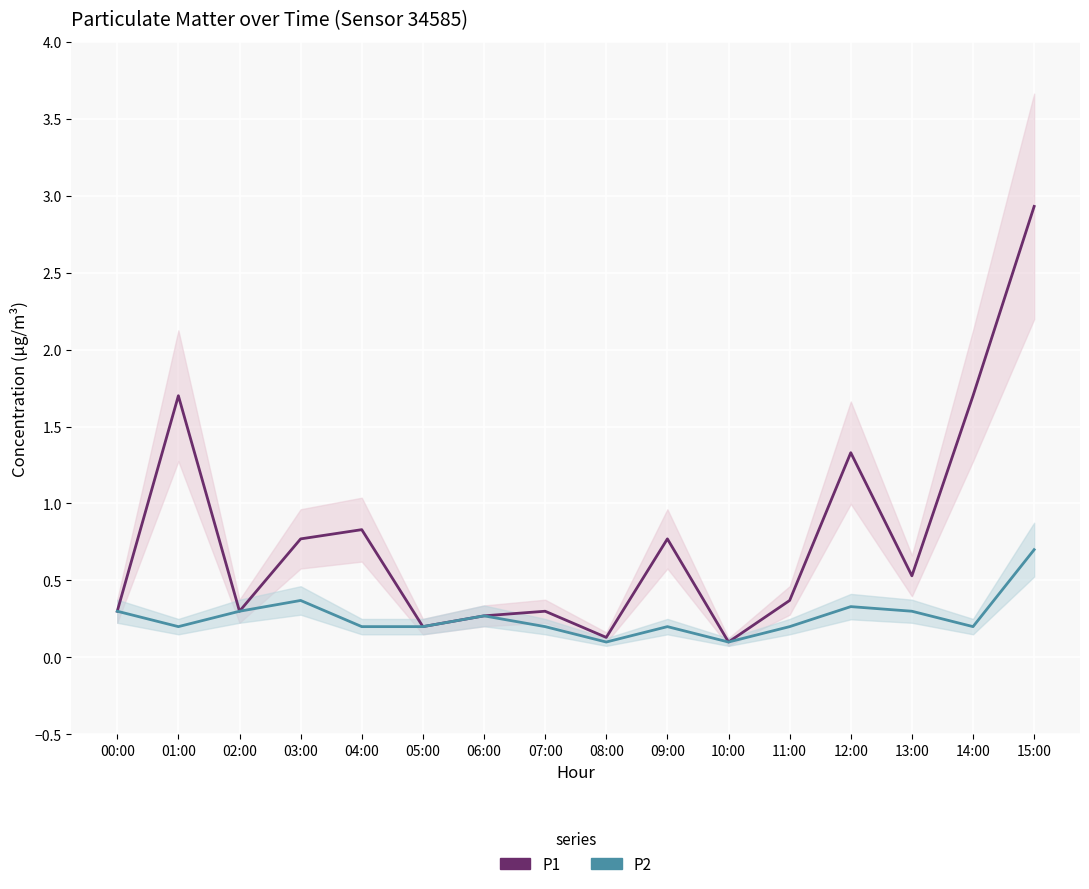

Where is the first local maximum for P2?

03:00